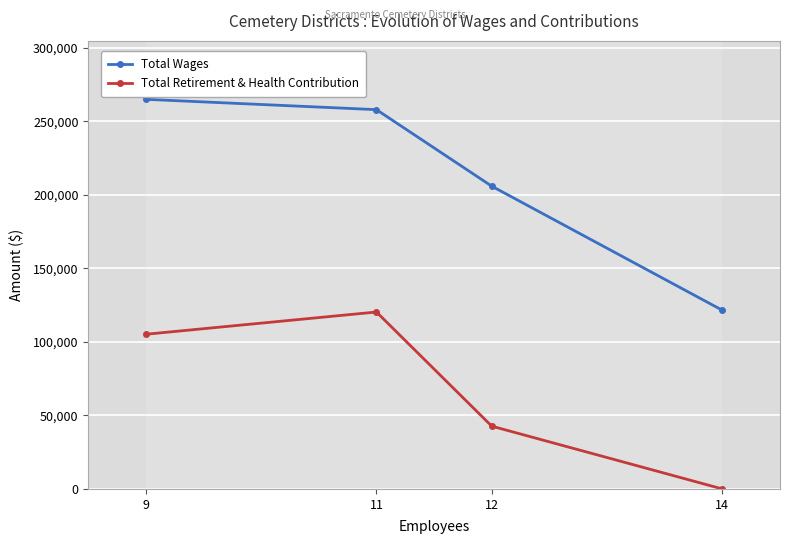

Rank the series by their maximum value, from lowest to highest.

Total Retirement & Health Contribution, Total Wages